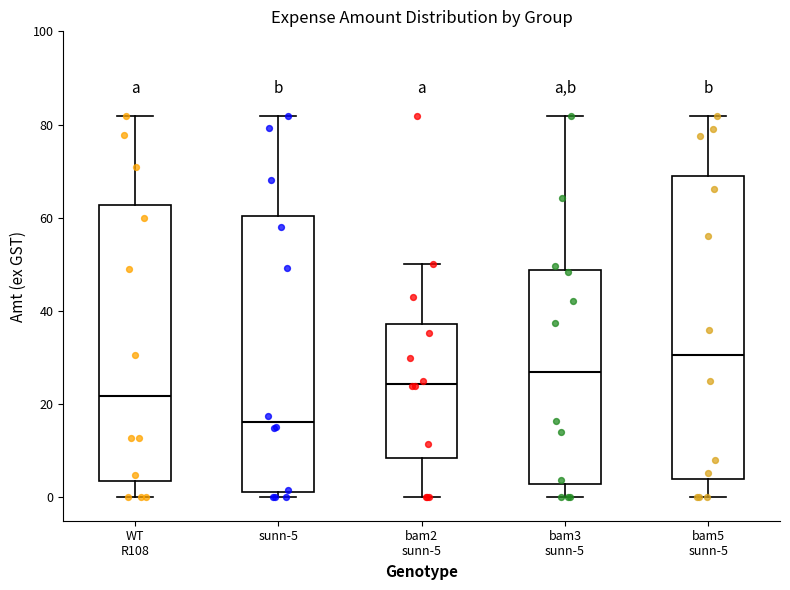

Where is the upper edge of the box for bam5 sunn-5 on the y-axis? The values are not printed on the chart, so give them approximately, as read against the axis.

70